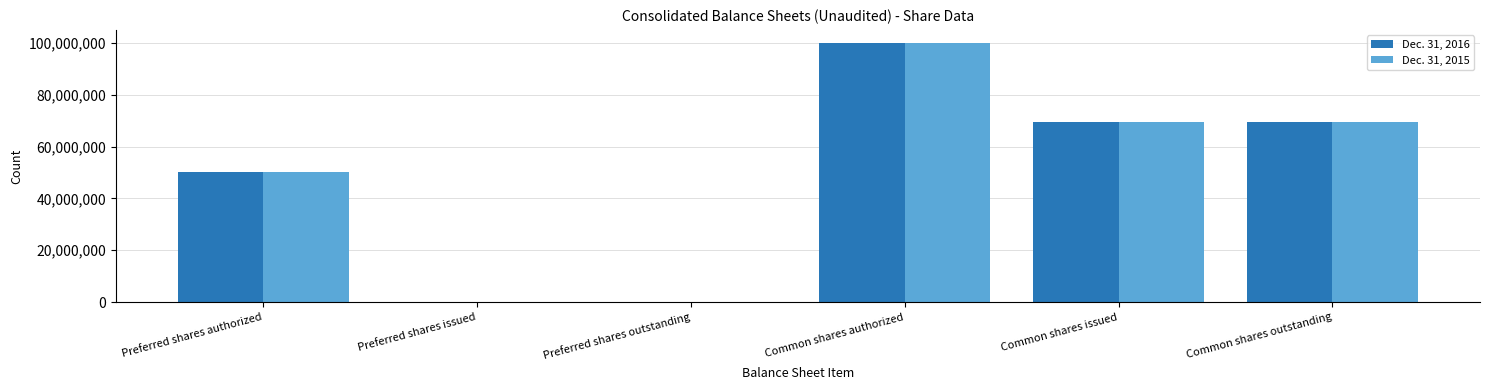

What are all the series names shown in the legend?

Dec. 31, 2016, Dec. 31, 2015